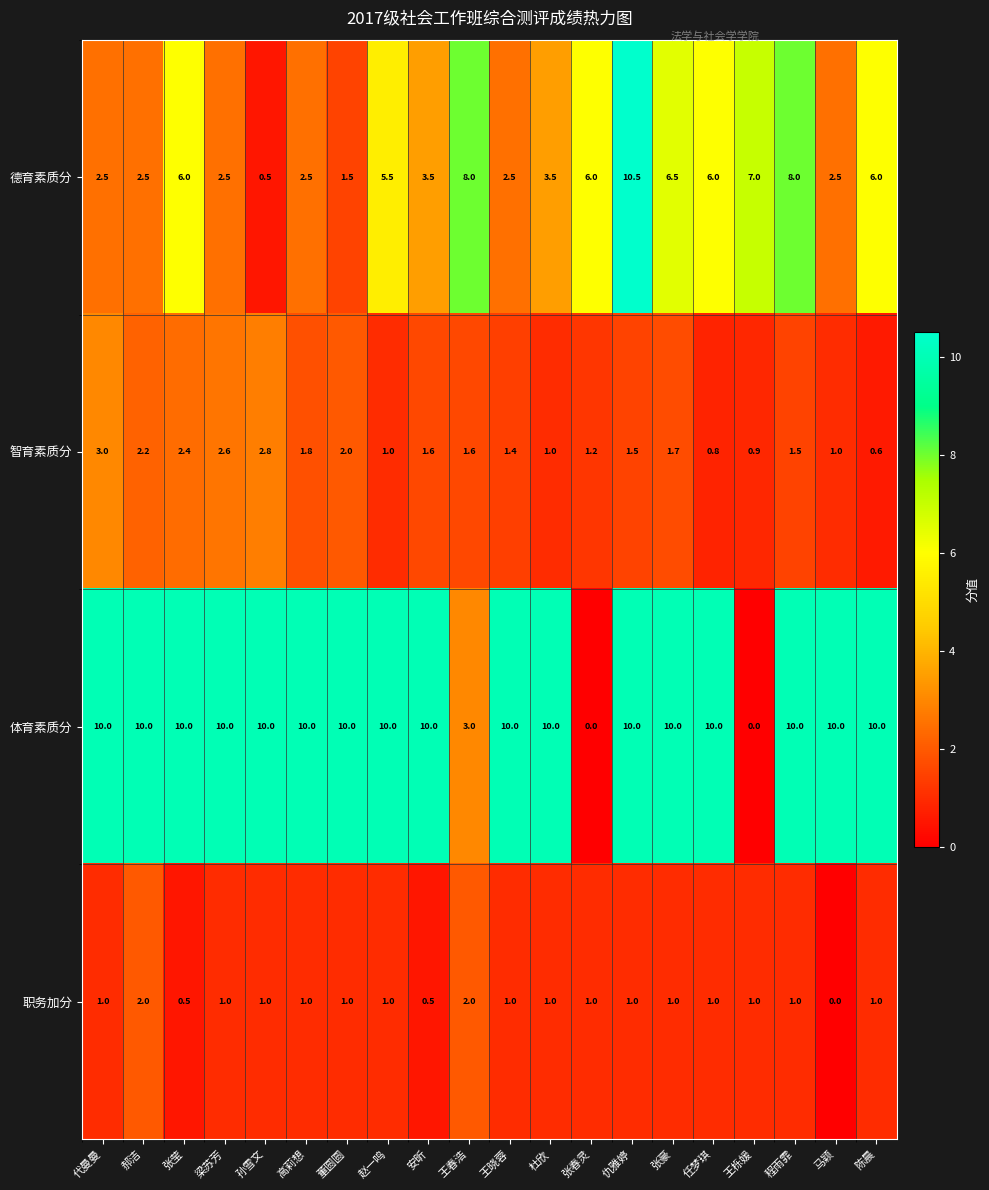

Between 安昕 and 张春灵, which series saw the biggest shift?

体育素质分